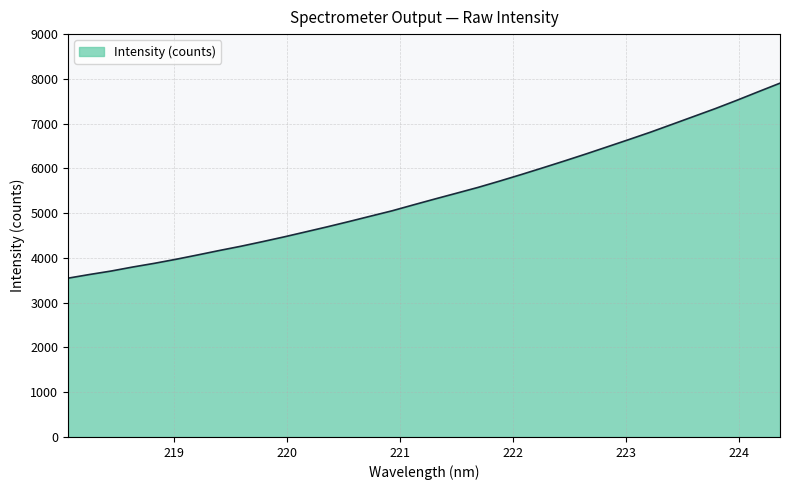

What is the minimum value shown in the chart?

3547.8